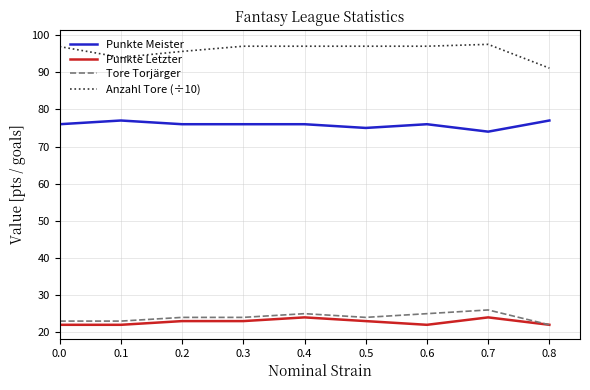

Read the Punkte Letzter value at 0.6.

22.0